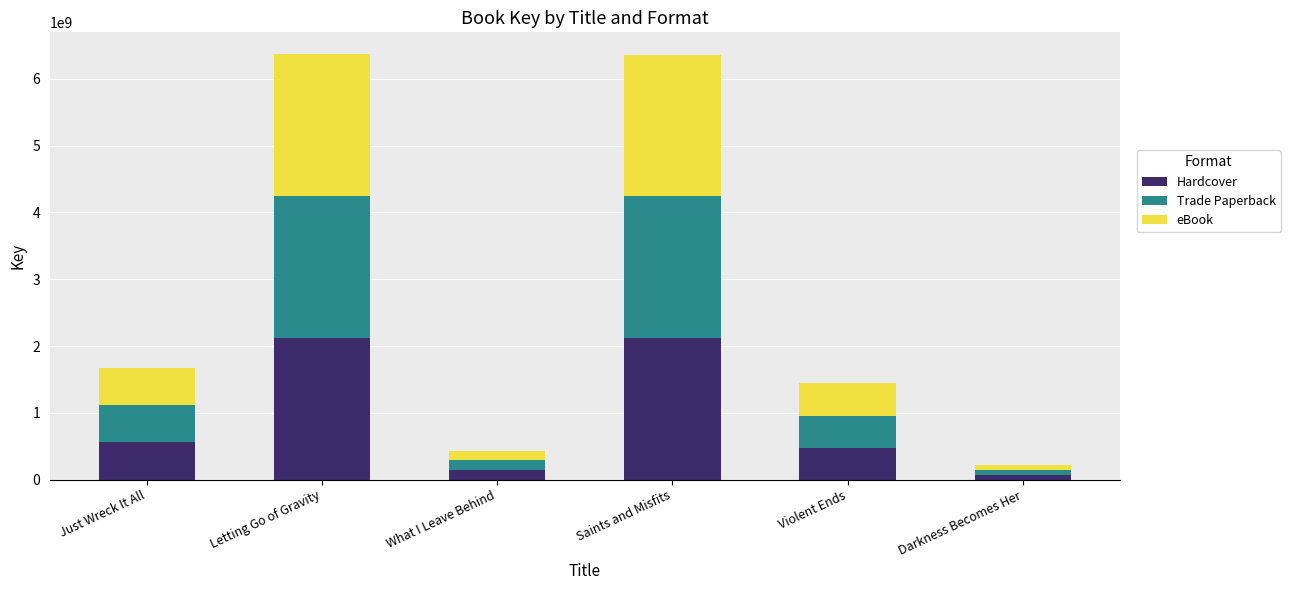

Does the chart contain stacked bars?

Yes